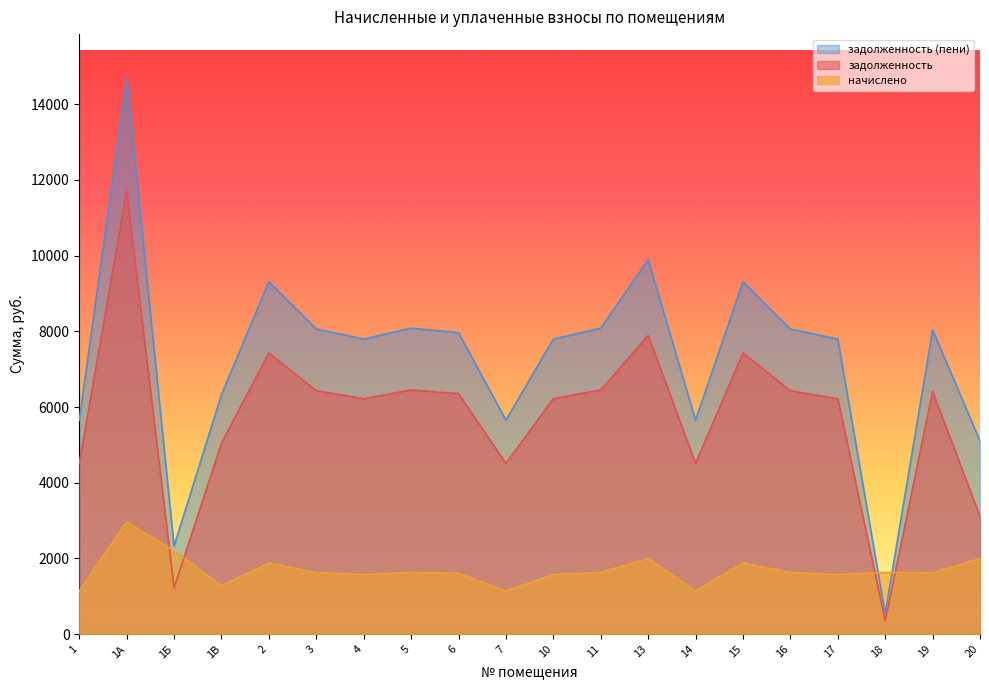

What is the label of the 13th point from the right?

5